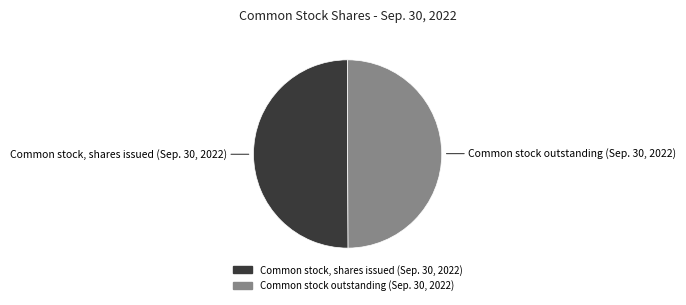

Count the number of slices in the pie.

2